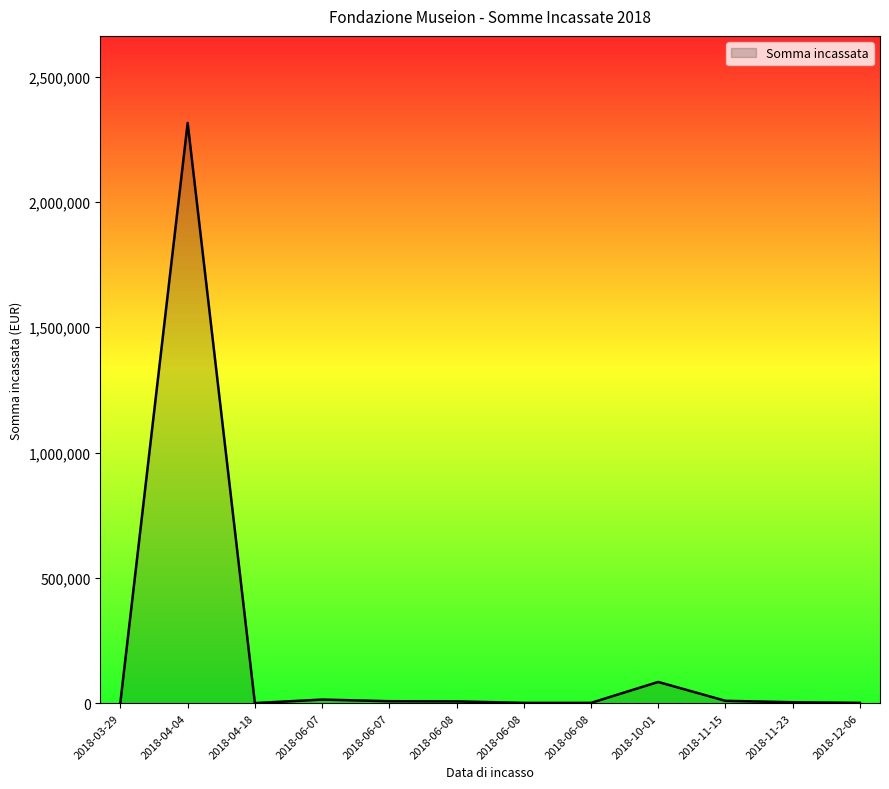

Rank the categories by value from highest to lowest.

2018-04-04, 2018-10-01, 2018-06-07, 2018-11-15, 2018-06-07, 2018-06-08, 2018-03-29, 2018-11-23, 2018-12-06, 2018-06-08, 2018-06-08, 2018-04-18